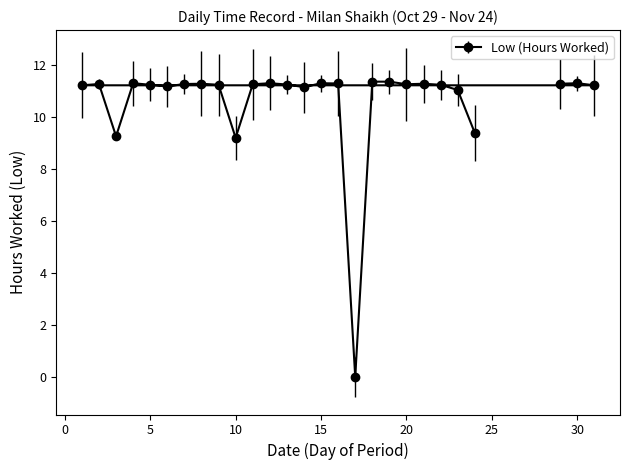

Which has a higher value, 16 or 7?

16